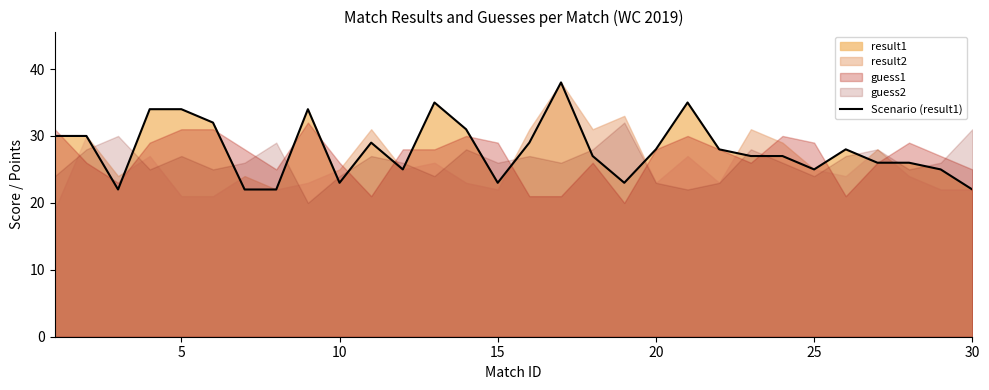

What is the difference between the second highest and minimum values?

13